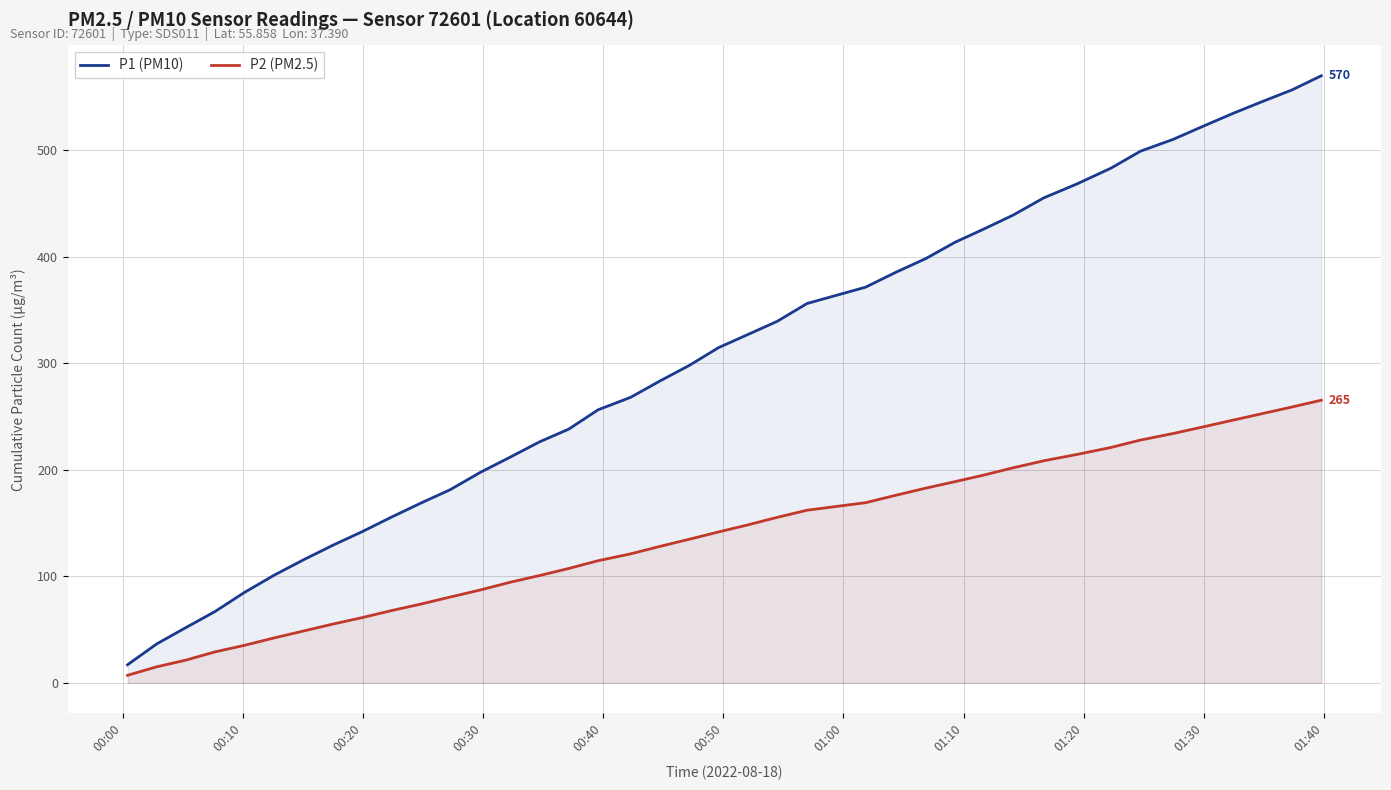

What is the difference between the maximum and minimum values in the P1 (PM10) series?

553.2